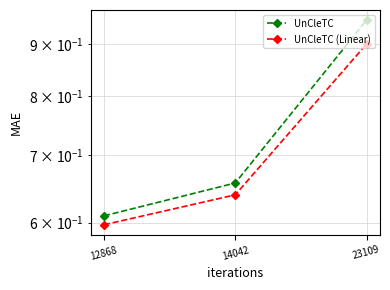

Reading left to right, list all the values displayed in this chart.

UnCleTC: 12868=0.6	14042=0.7	23109=1.0
UnCleTC (Linear): 12868=0.6	14042=0.6	23109=0.9